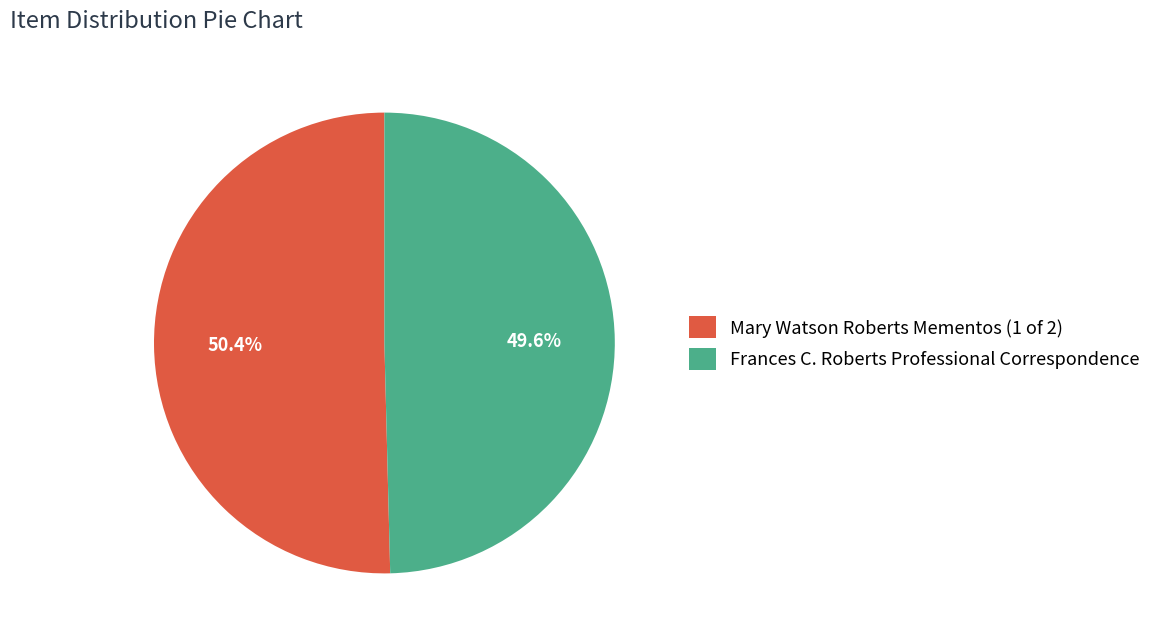

What percentage is NOT represented by Frances C. Roberts Professional Correspondence?

50.4%